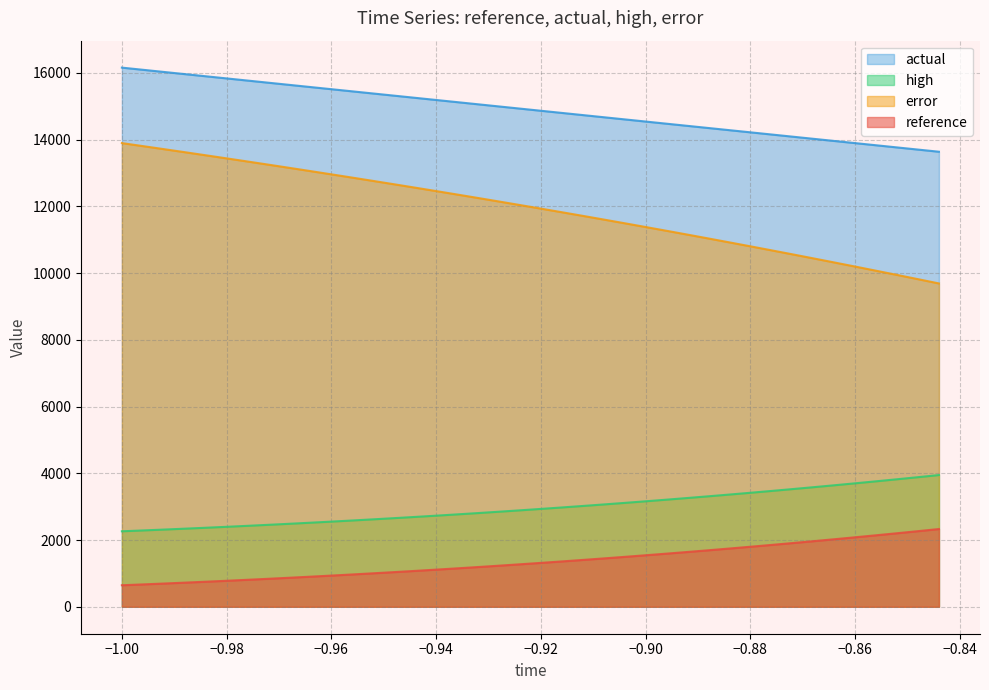

True or false: error and high cross at least once.

False